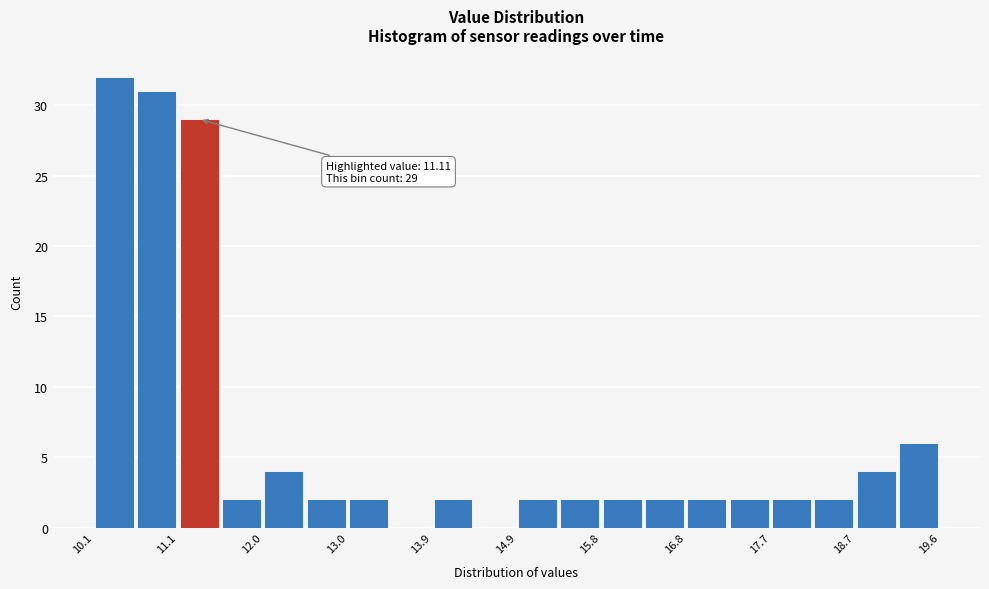

Over which range of the x-axis is the bar tallest?

10.1 to 10.6